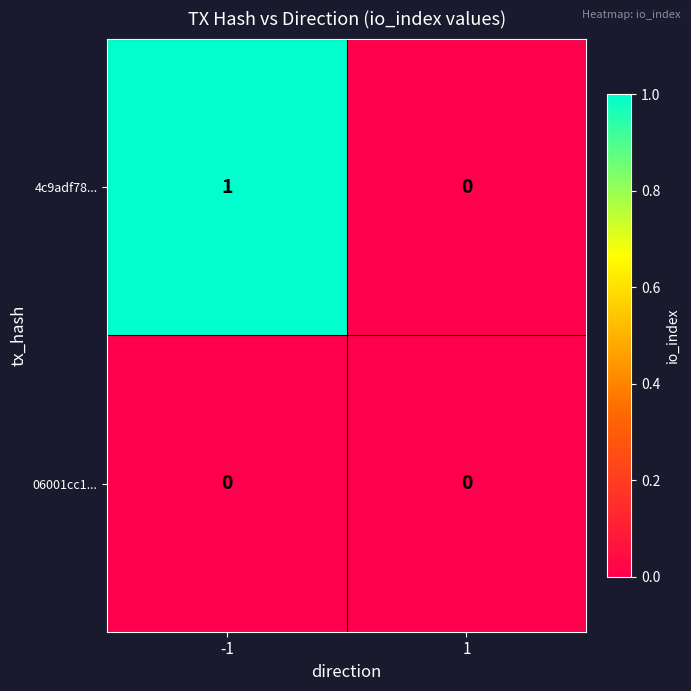

Count the number of categories in the chart.

2